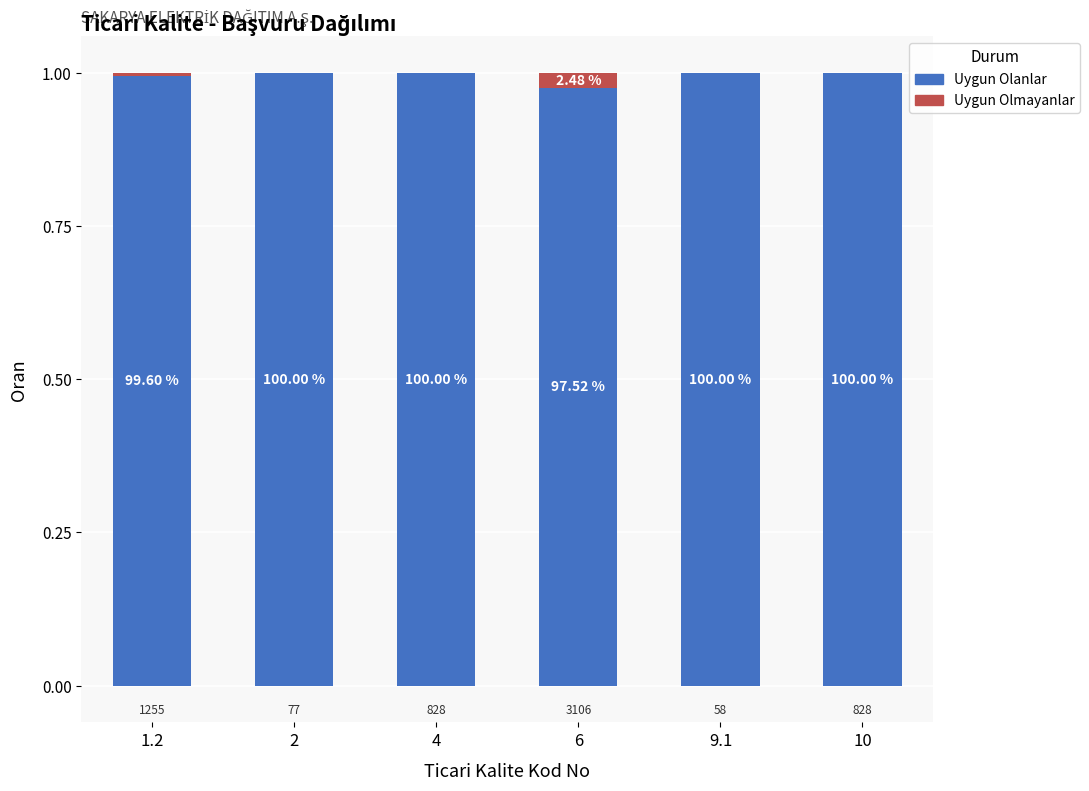

Which series has the largest total across all categories?

Uygun Olanlar